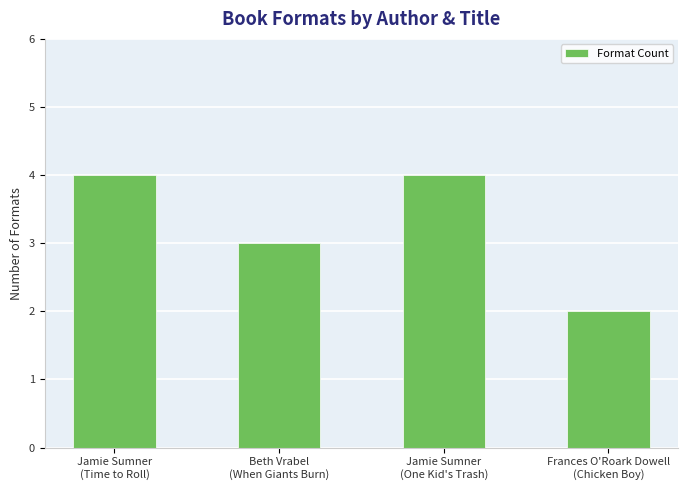

Reading right to left, transcribe all the data shown in this chart.

2	4	3	4